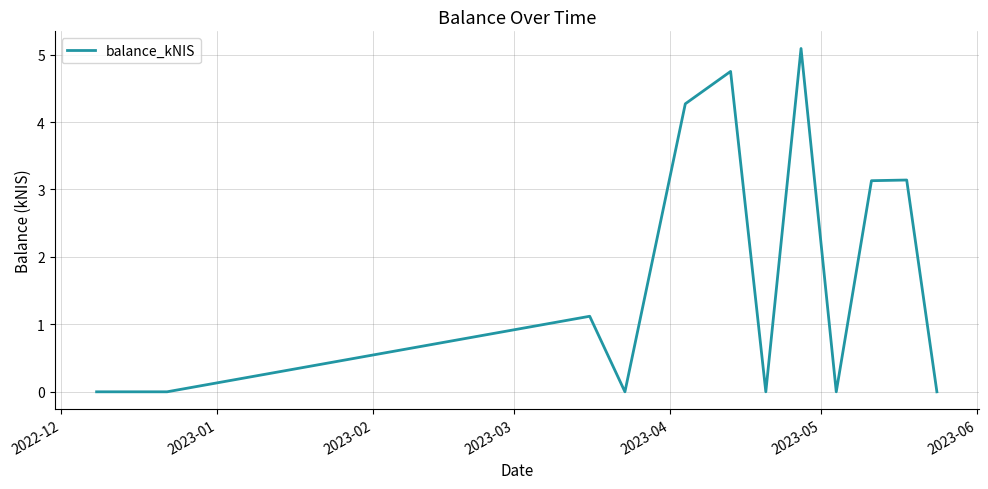

Reading left to right, list all the values displayed in this chart.

0.0	0.0	1.1	0.0	4.3	4.8	0.0	5.1	0.0	3.1	3.1	0.0